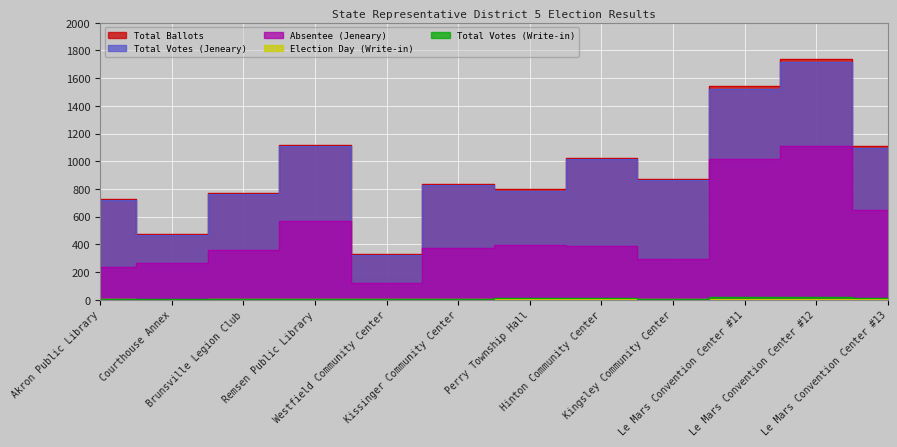

At which label does Total Votes (Write-in) first exceed 7?

Perry Township Hall